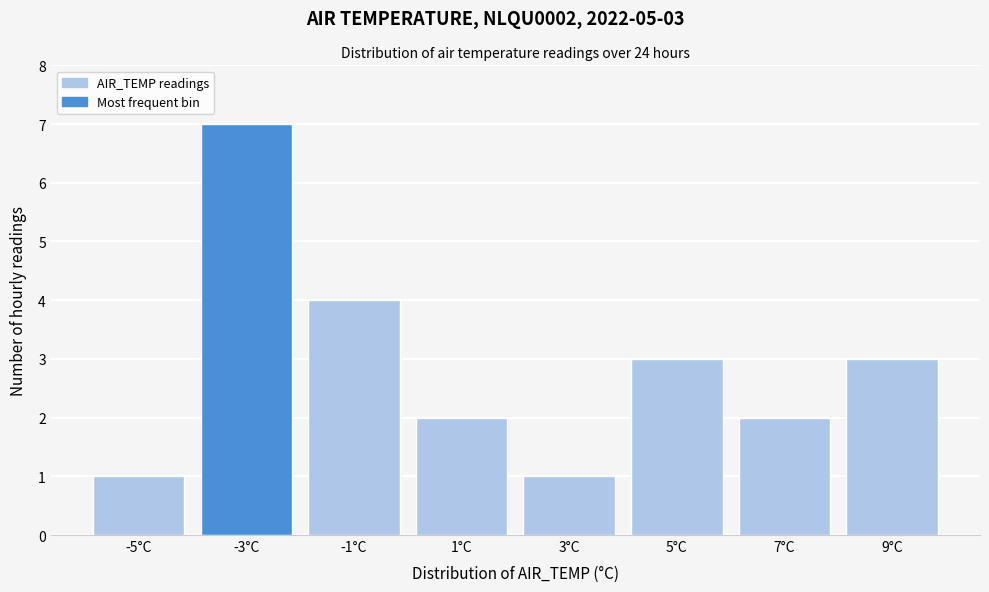

Reading right to left, transcribe all the data shown in this chart.

3	2	3	1	2	4	7	1